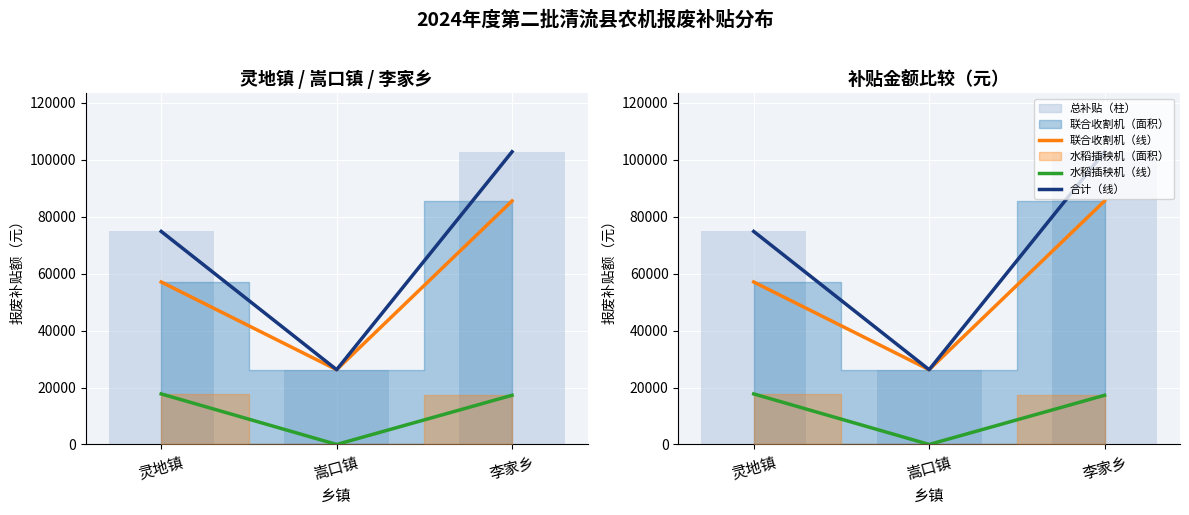

Between 灵地镇 and 李家乡, which is larger?

李家乡